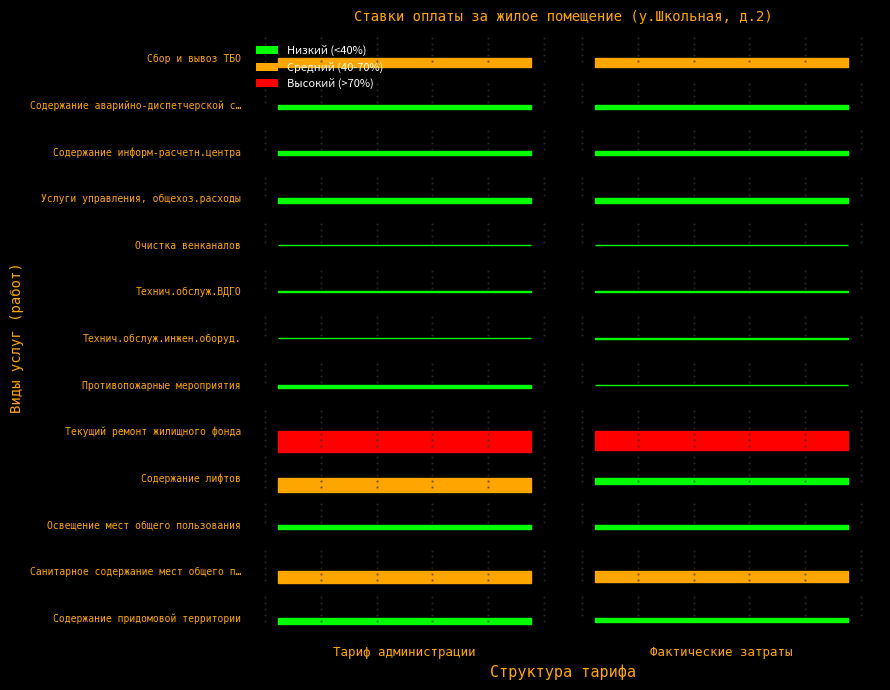

Which series changed the most between 0 and 1?

Содержание лифтов